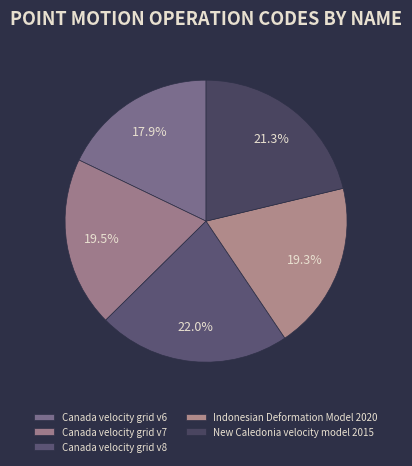

To the nearest percent, what is the difference between the Canada velocity grid v6 and Indonesian Deformation Model 2020 slice percentages?

1%